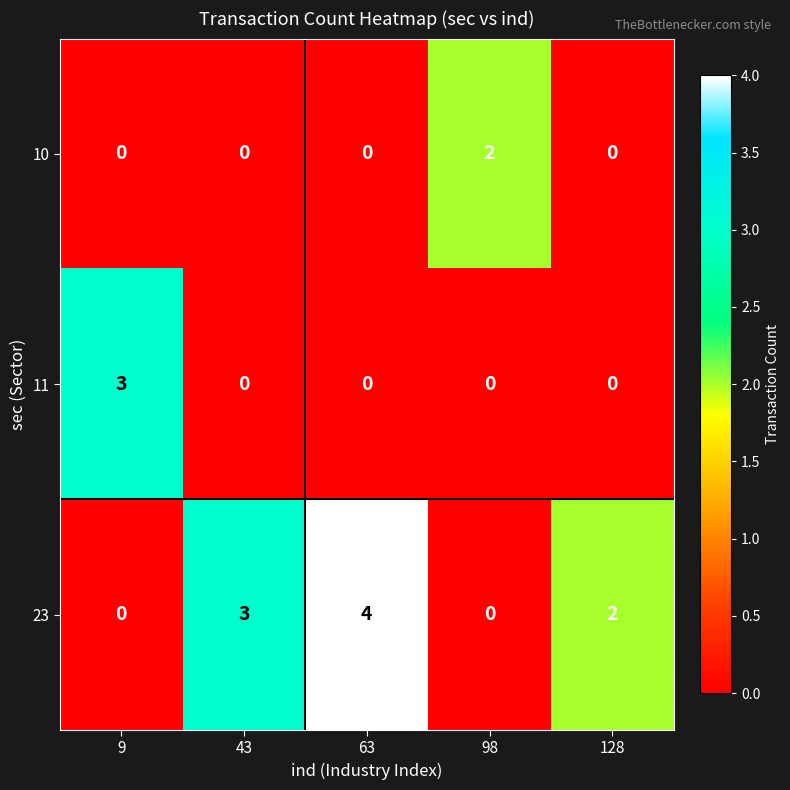

Where is 23 nearest to the value 2?

128